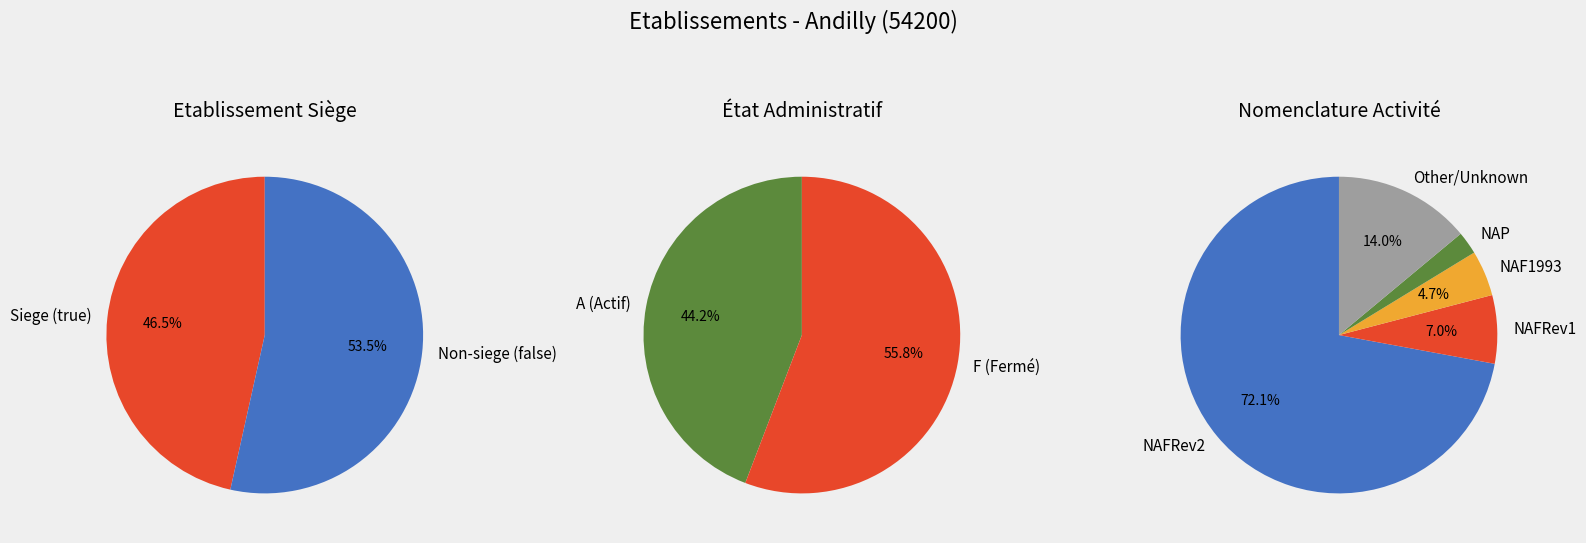

What is the ratio of the value at true to the value at false?

0.9